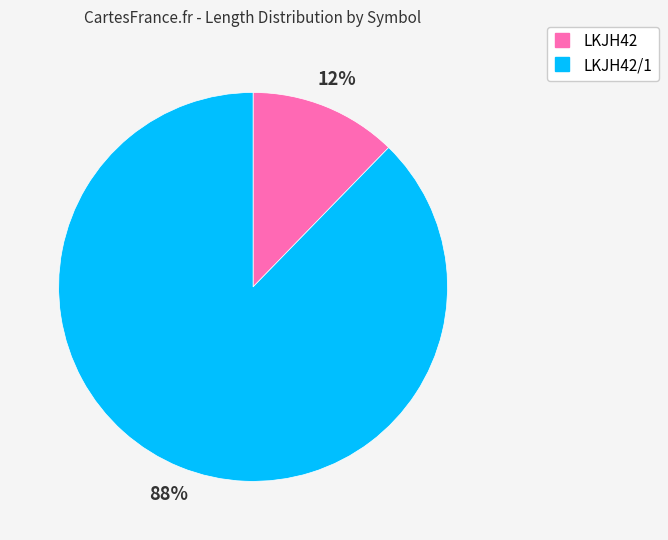

Does any single category account for the majority?

Yes